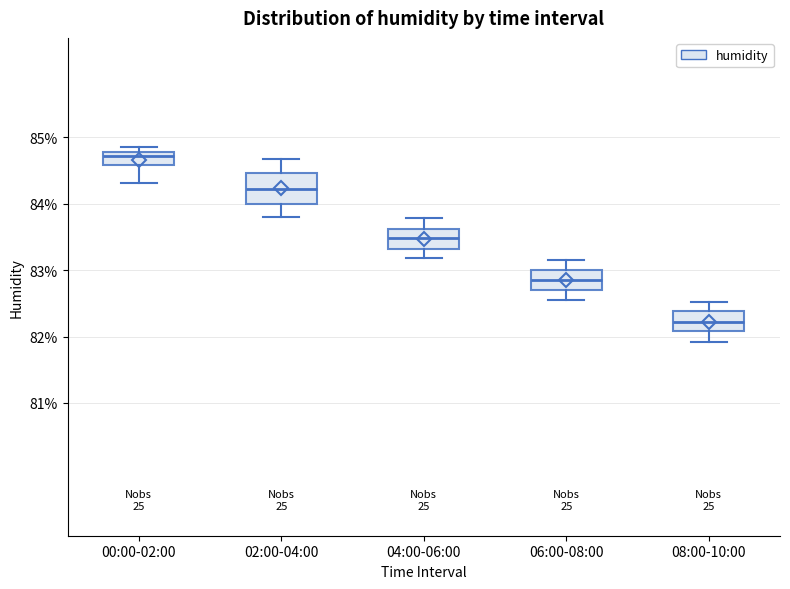

Reading left to right, read every box against the y-axis: the position of its median line, the range the box covers, and the ends of its whiskers. The values are not printed on the chart, so give them approximately, as read against the axis.

00:00-02:00: median 84.7, box 84.6 to 84.8, whiskers 84.3 to 84.9
02:00-04:00: median 84.2, box 84.0 to 84.5, whiskers 83.8 to 84.7
04:00-06:00: median 83.5, box 83.3 to 83.6, whiskers 83.2 to 83.8
06:00-08:00: median 82.9, box 82.7 to 83.0, whiskers 82.6 to 83.2
08:00-10:00: median 82.2, box 82.1 to 82.4, whiskers 81.9 to 82.5